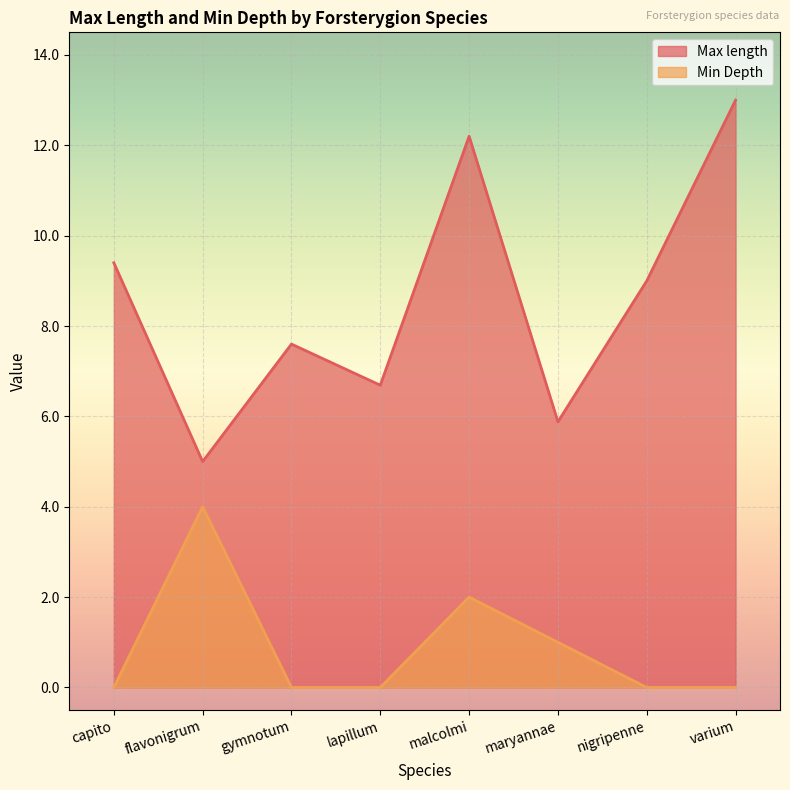

Which series has the largest total across all categories?

Max length